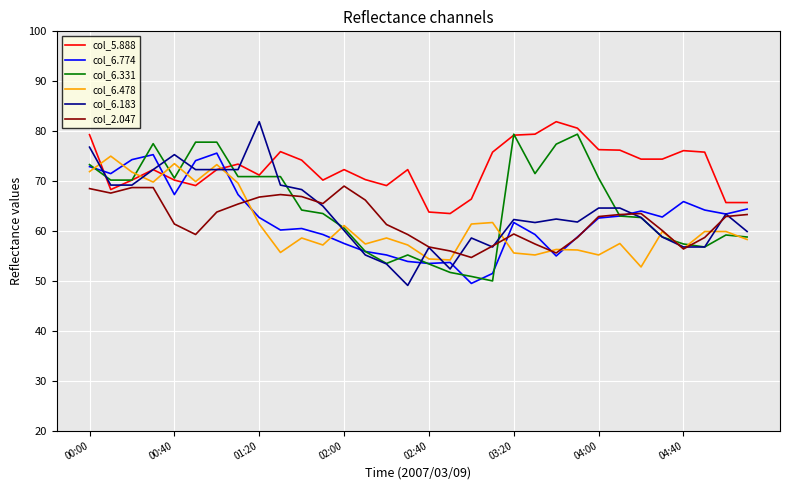

Which series has the largest total across all categories?

col_5.888